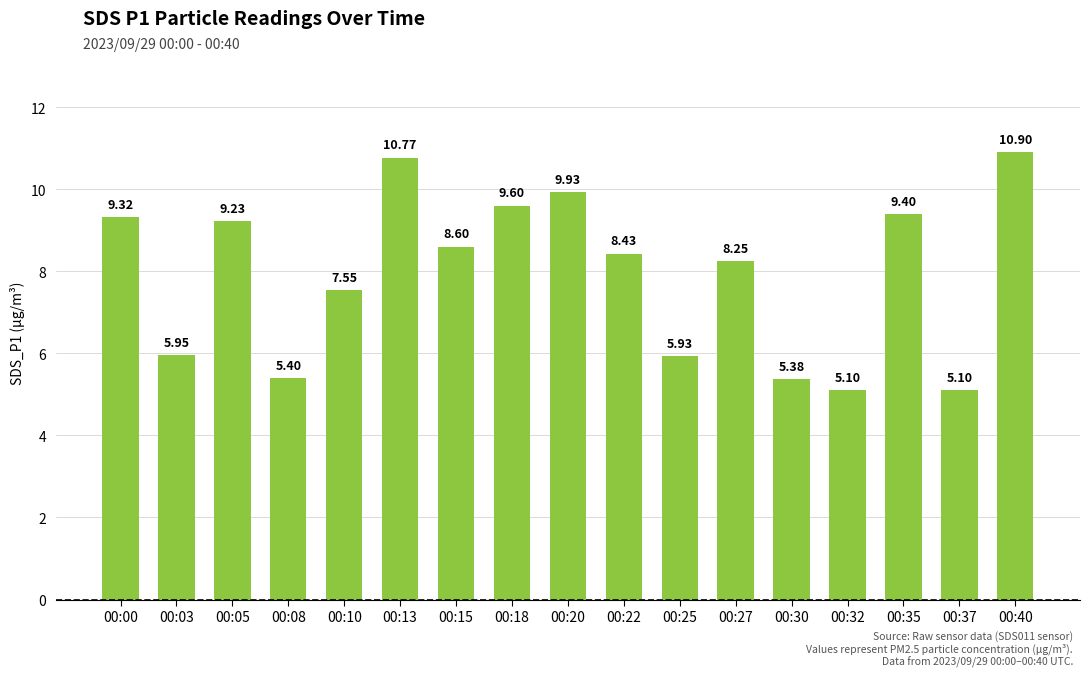

True or false: the data shows 5.1 at 00:37.

True